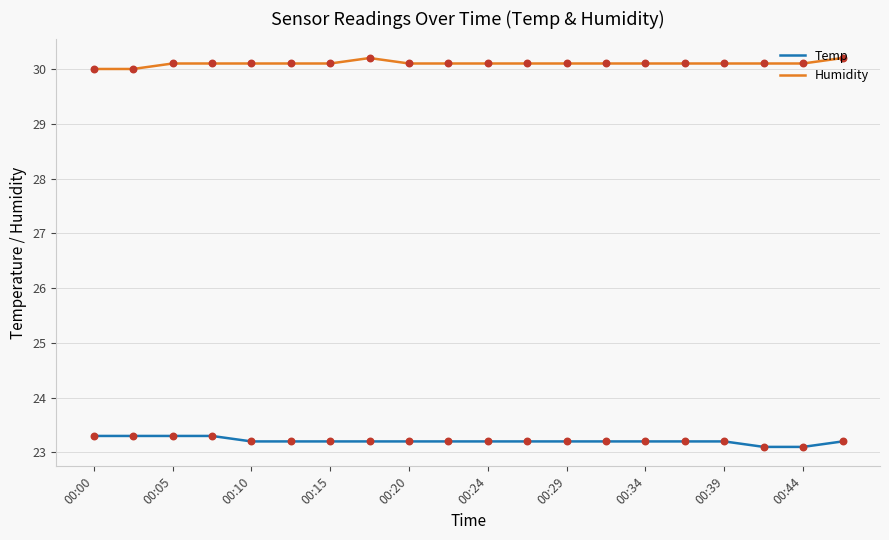

Which series has the largest total across all categories?

Humidity